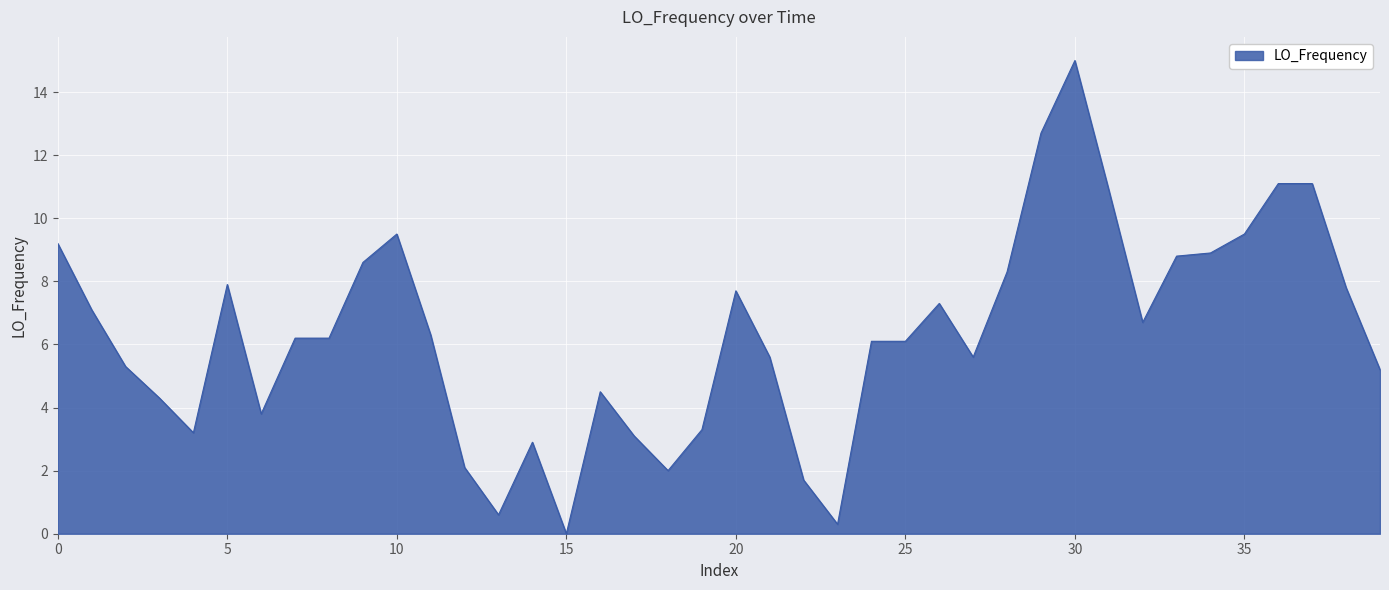

What is the maximum value shown in the chart?

15.0